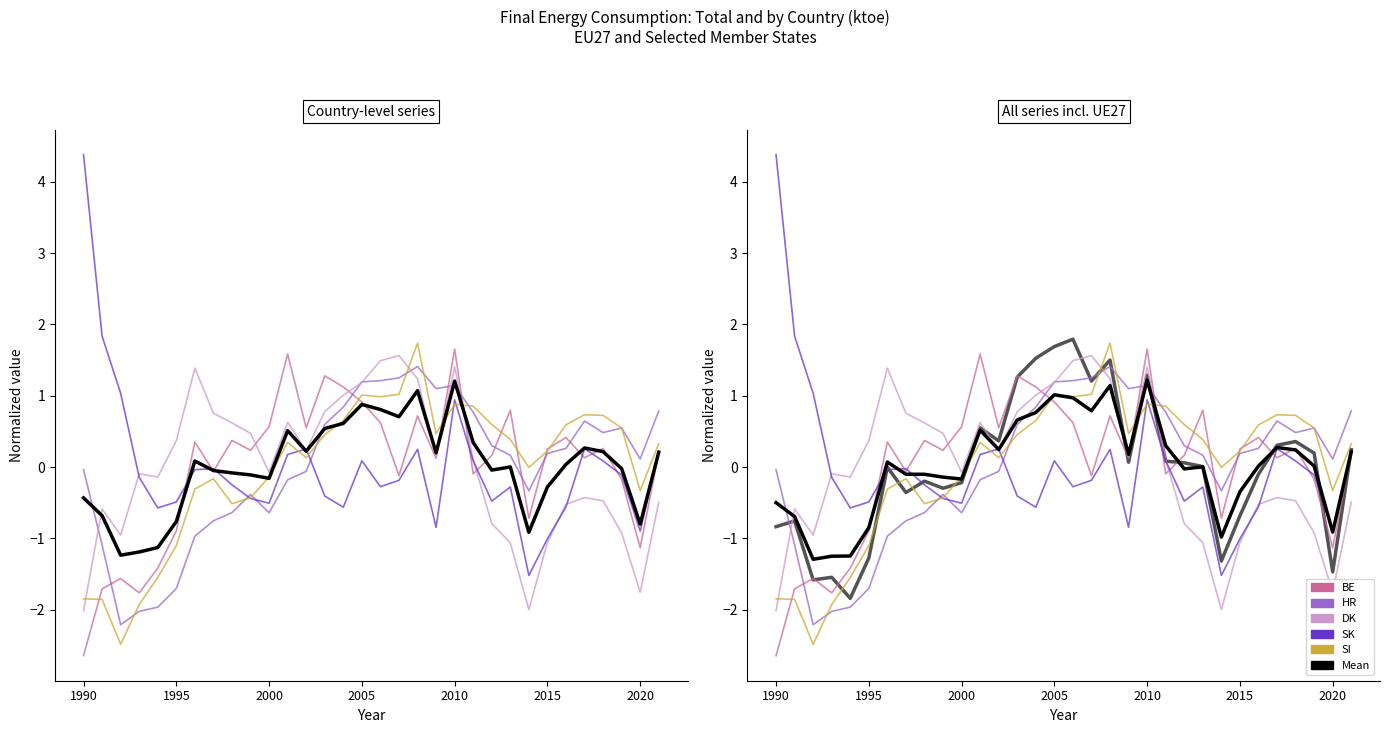

Is the value of BE_Total at 2013 greater than the value of SI_Total at 2015?

Yes